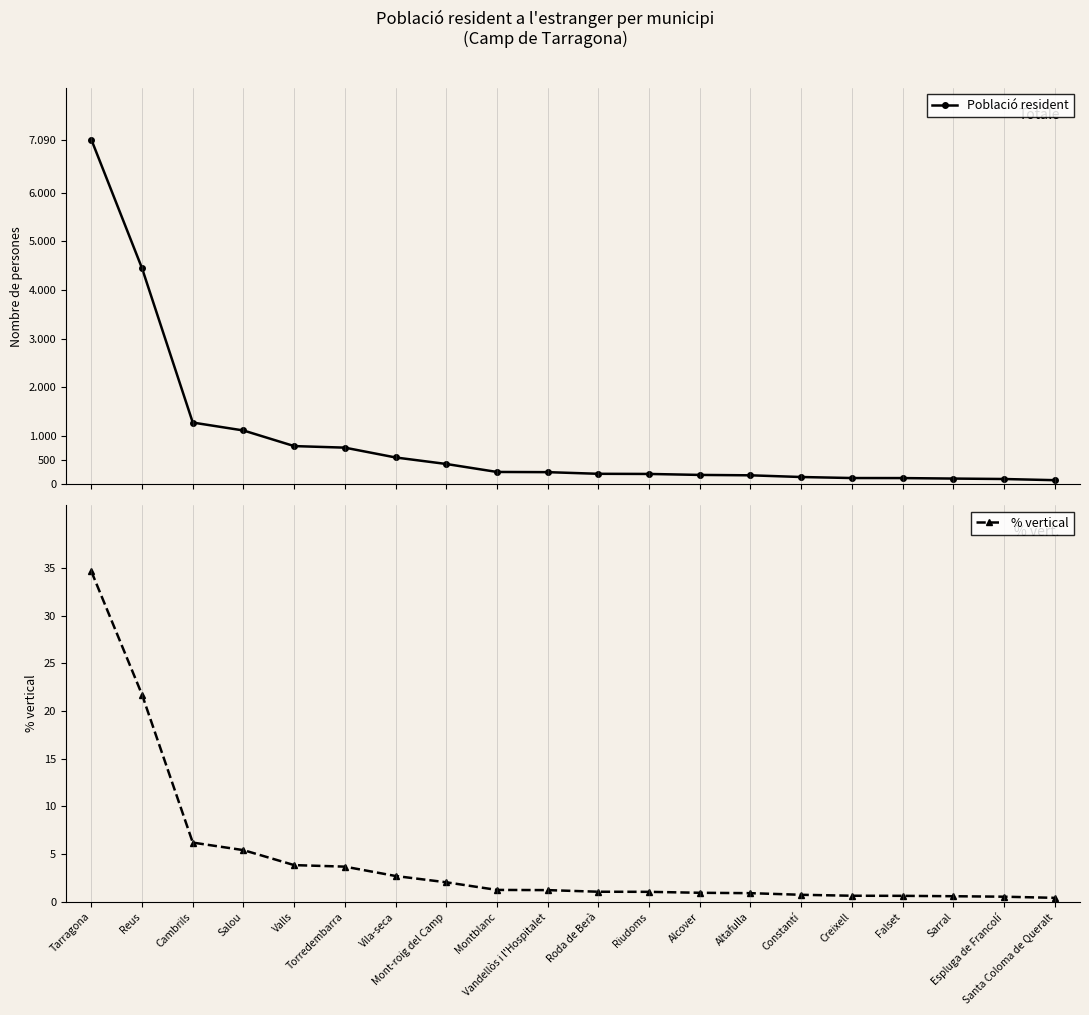

At Altafulla, list the series in order from smallest to largest.

% vertical, Població resident